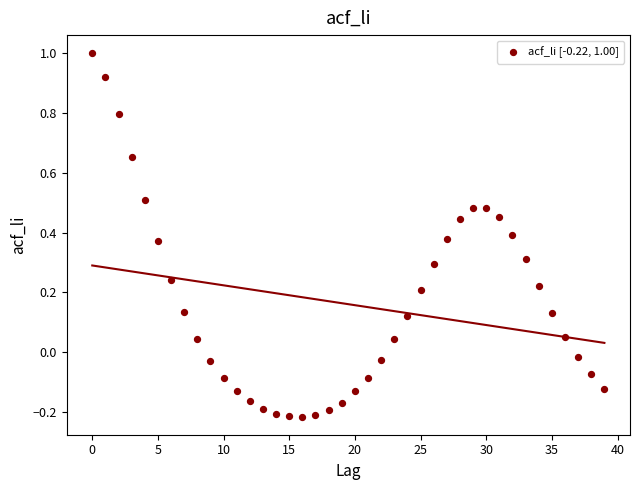

What is the range of Y values (max minus min)?

1.2